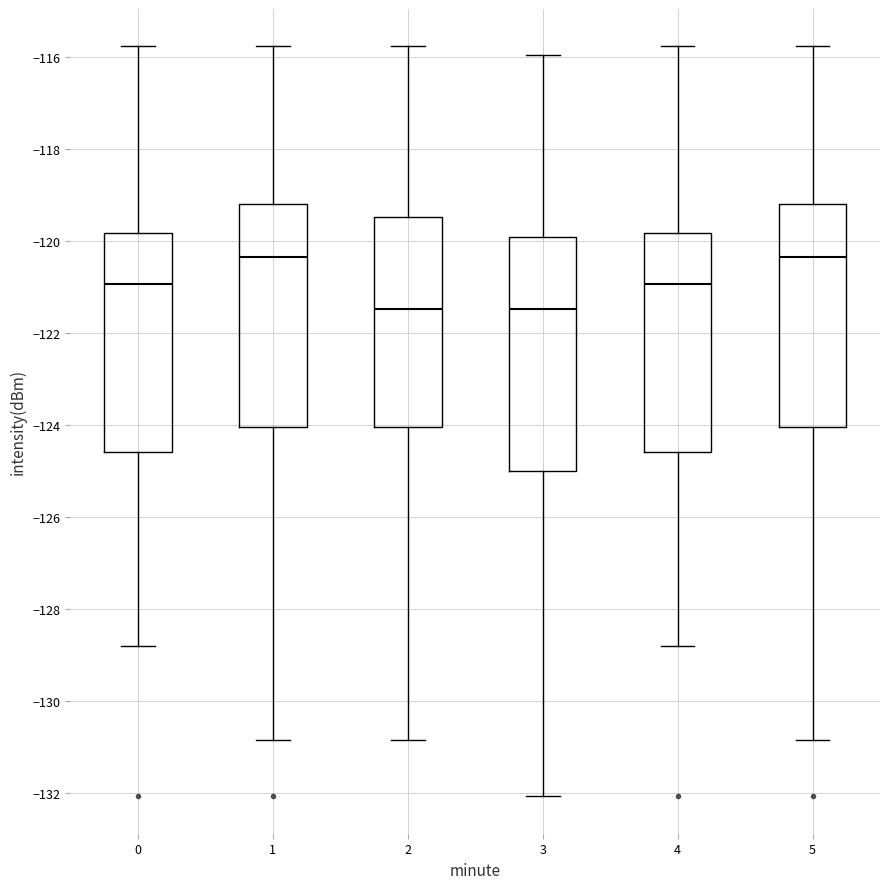

Comparing the boxes themselves (not the whiskers), which one is the tallest?

3